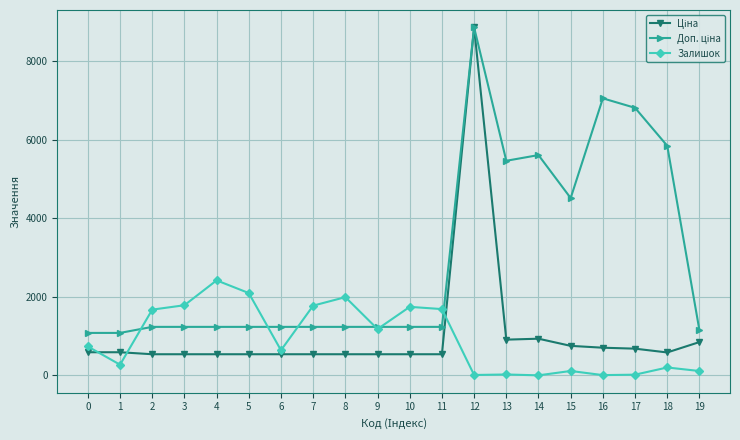

At which category is the sum across all series the highest?

12